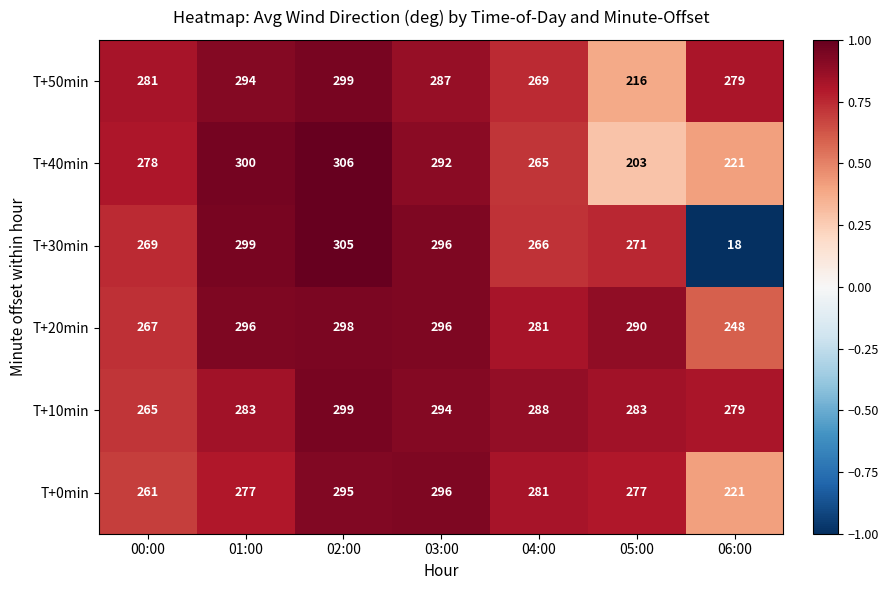

What is the sum of all T+10min values?

1991